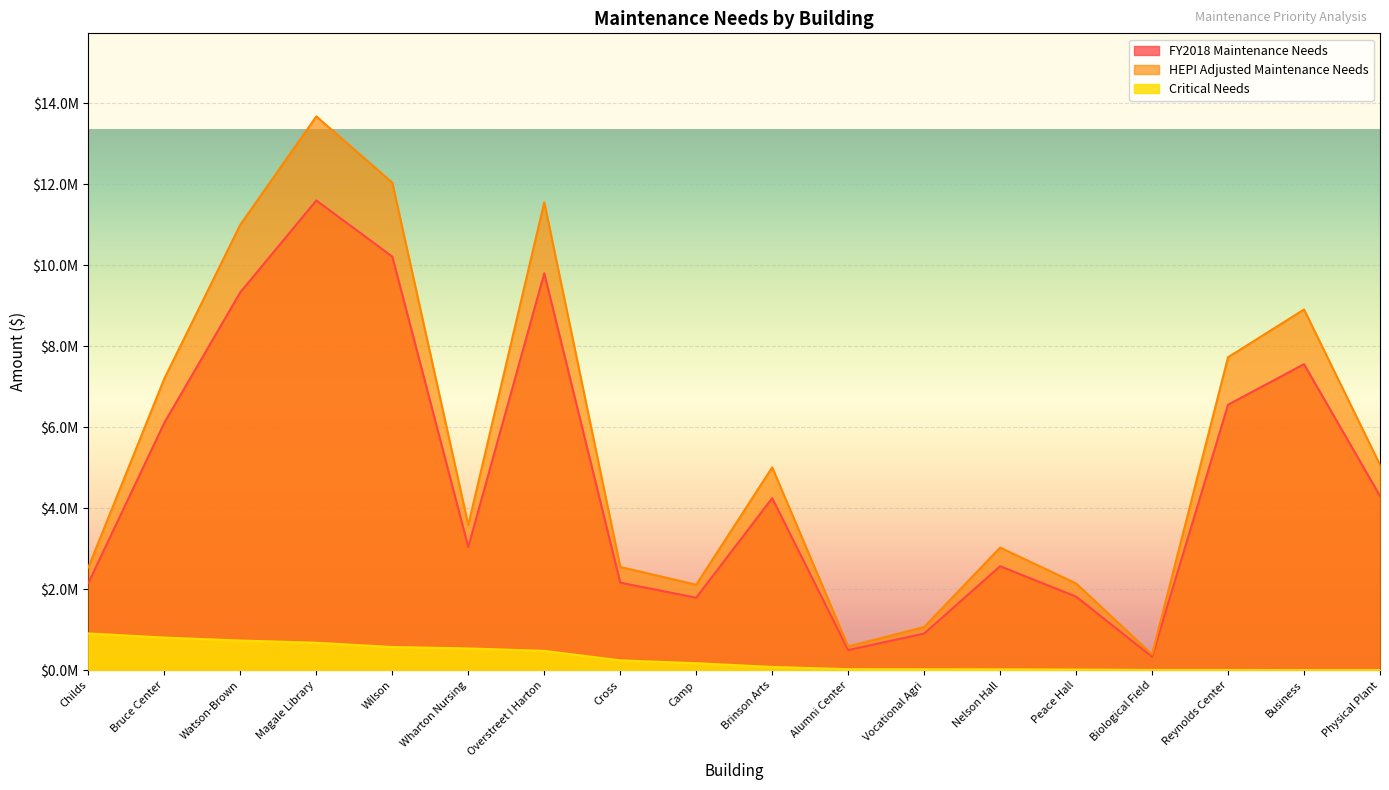

What is the sum of the FY2018 Maintenance Needs values at Camp and Business?

9349722.0